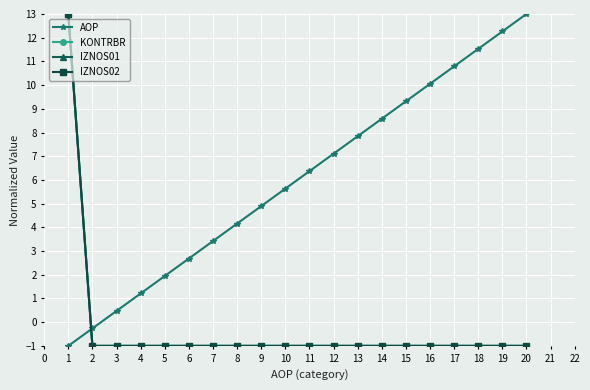

What is the value of the IZNOS01 point at the 18th from the left?

-1.0